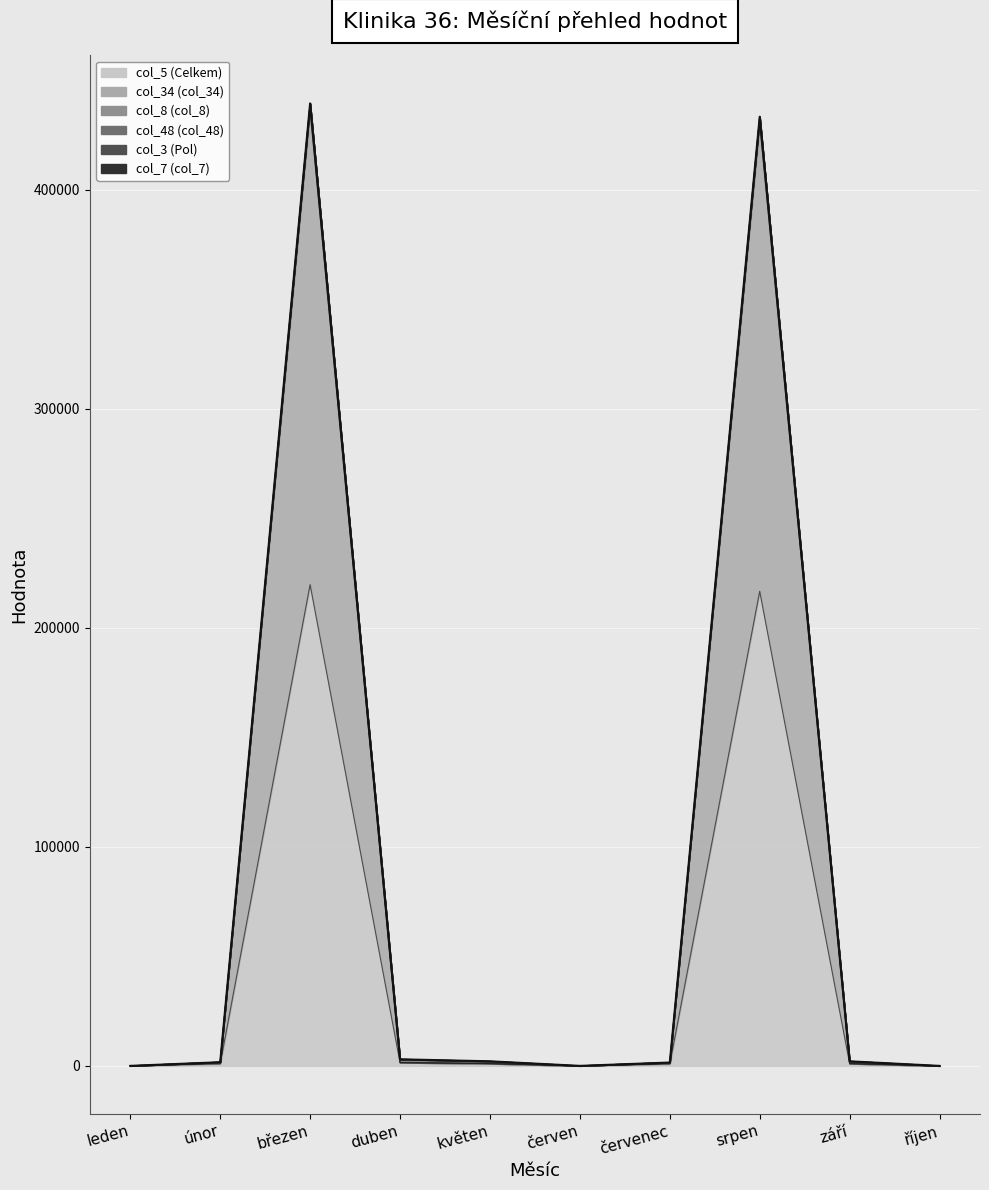

What is the difference between the highest and lowest values at červenec?

768.0